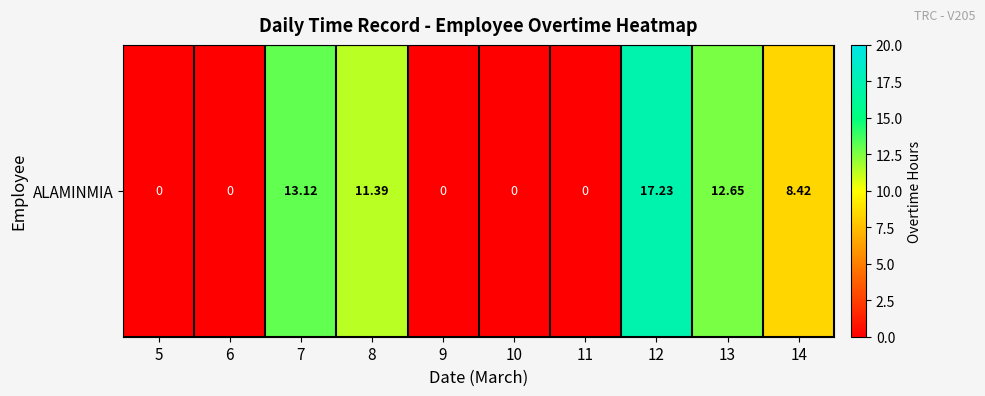

Which category has the highest value across all series?

12